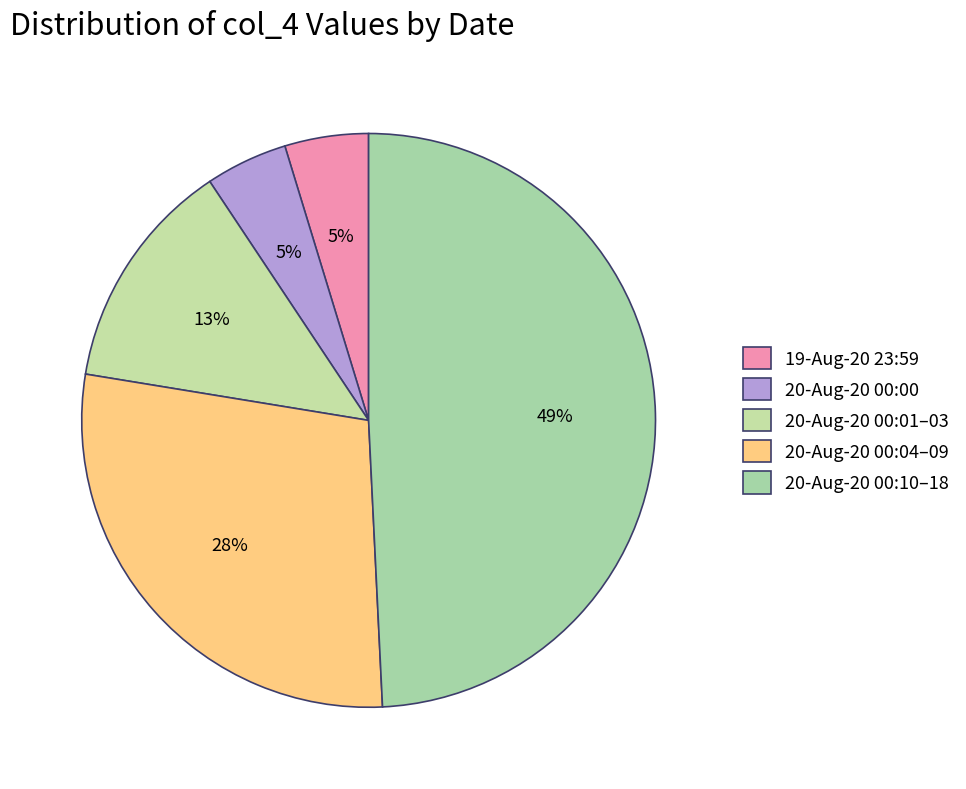

How many segments does this pie chart have?

5